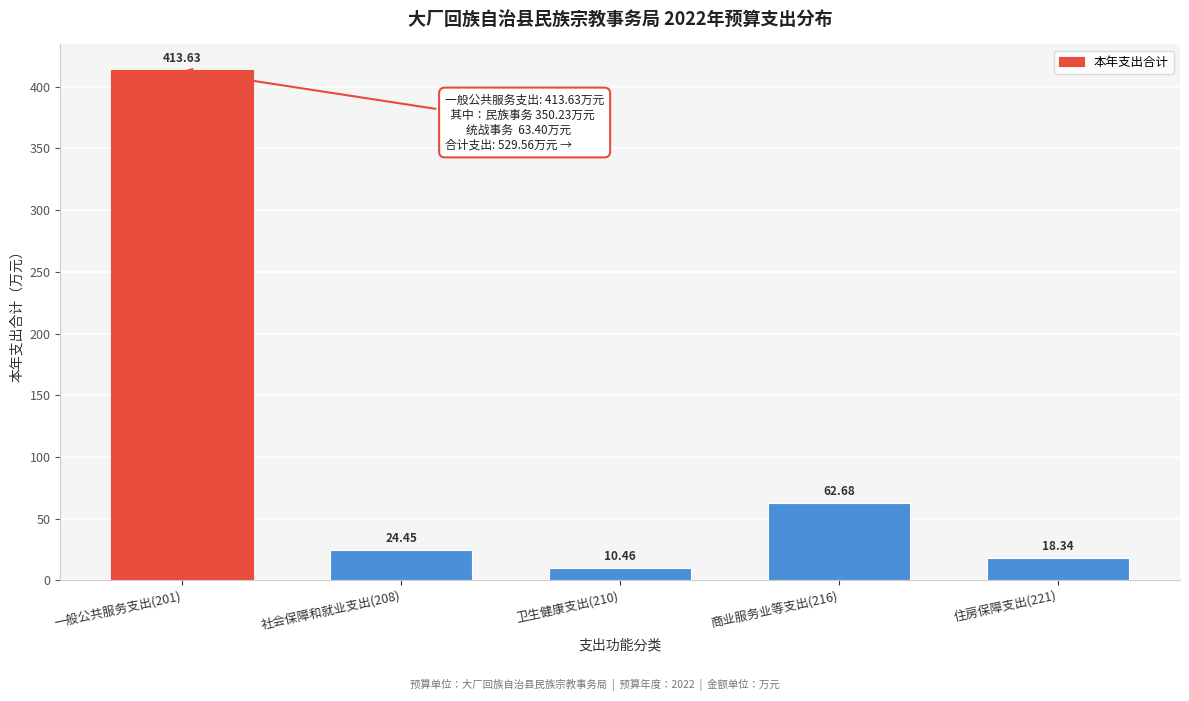

Rank the categories by value from highest to lowest.

一般公共服务支出(201), 商业服务业等支出(216), 社会保障和就业支出(208), 住房保障支出(221), 卫生健康支出(210)